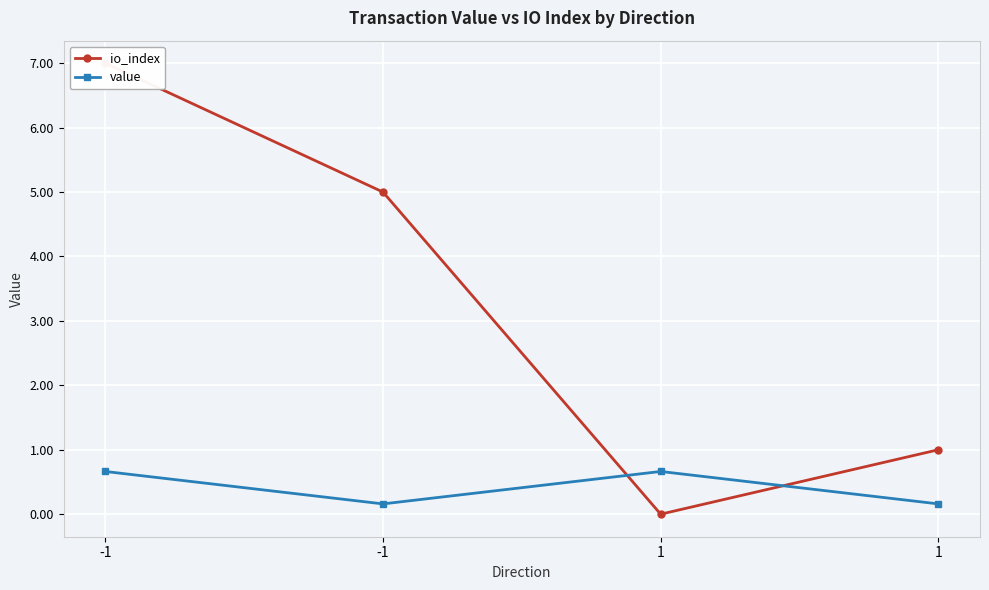

What is the lowest value of the value series?

0.2